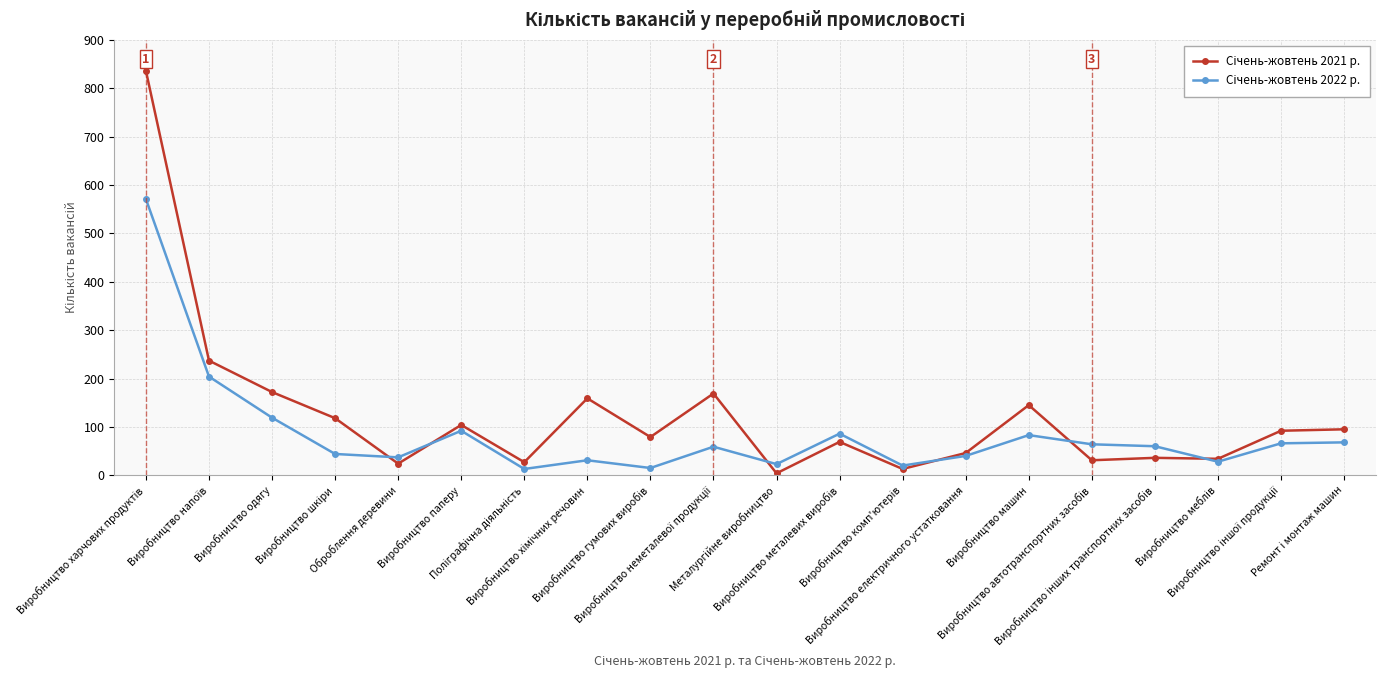

What is the greatest value displayed?

836